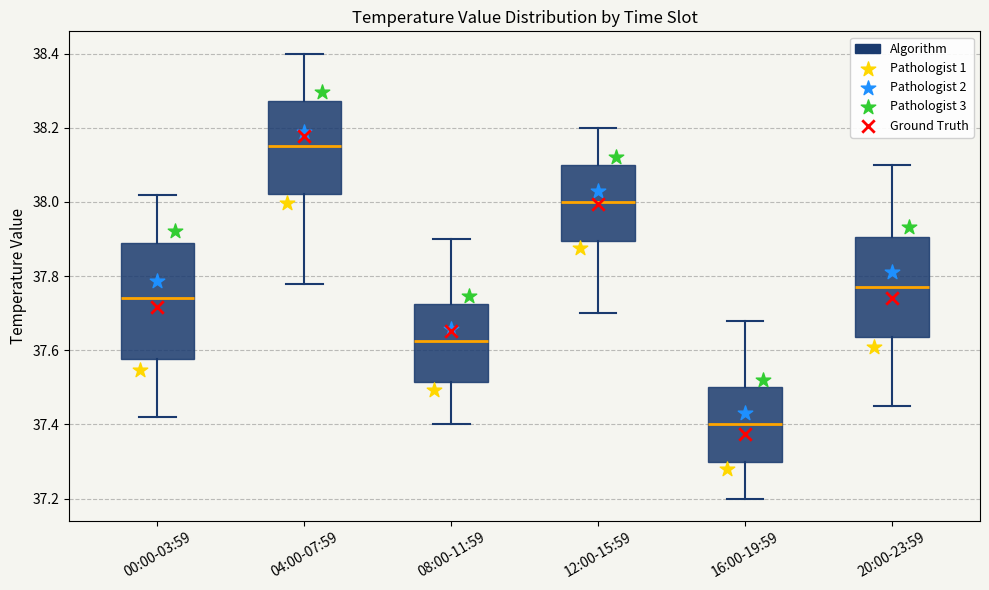

Reading left to right, transcribe this box plot: for each box, give where its median line is, the range the box spans, and where its two whiskers end, as read against the y-axis. The values are not printed on the chart, so give them approximately, as read against the axis.

00:00-03:59: median 37.74, box 37.58 to 37.90, whiskers 37.42 to 38.02
04:00-07:59: median 38.16, box 38.02 to 38.28, whiskers 37.78 to 38.40
08:00-11:59: median 37.62, box 37.52 to 37.72, whiskers 37.40 to 37.90
12:00-15:59: median 38.00, box 37.90 to 38.10, whiskers 37.70 to 38.20
16:00-19:59: median 37.40, box 37.30 to 37.50, whiskers 37.20 to 37.68
20:00-23:59: median 37.78, box 37.64 to 37.90, whiskers 37.46 to 38.10